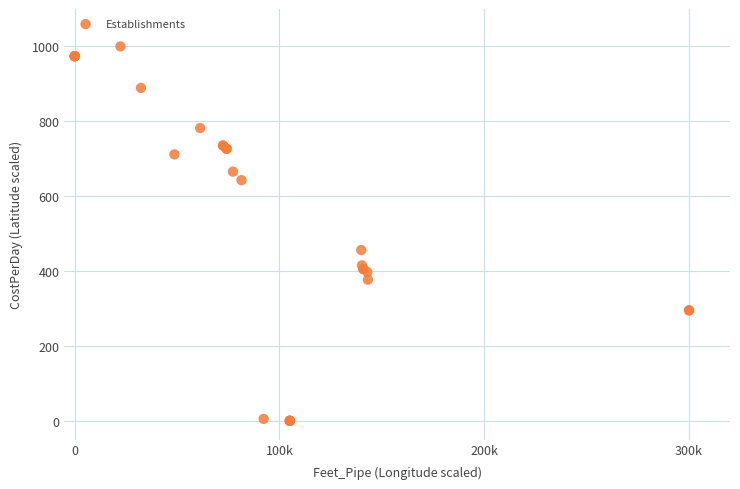

What Y value in the scatter plot is closest to 500?

456.1